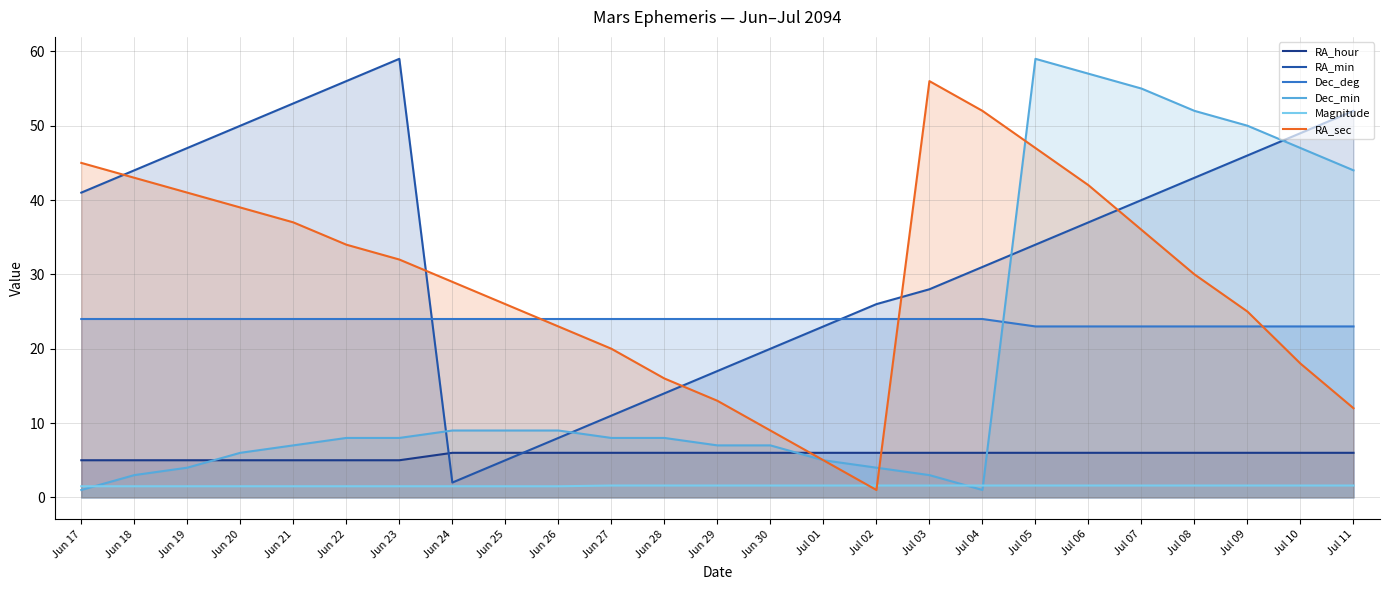

Rank the categories by Magnitude value from highest to lowest.

Jun 27, Jun 28, Jun 29, Jun 30, Jul 01, Jul 02, Jul 03, Jul 04, Jul 05, Jul 06, Jul 07, Jul 08, Jul 09, Jul 10, Jul 11, Jun 17, Jun 18, Jun 19, Jun 20, Jun 21, Jun 22, Jun 23, Jun 24, Jun 25, Jun 26